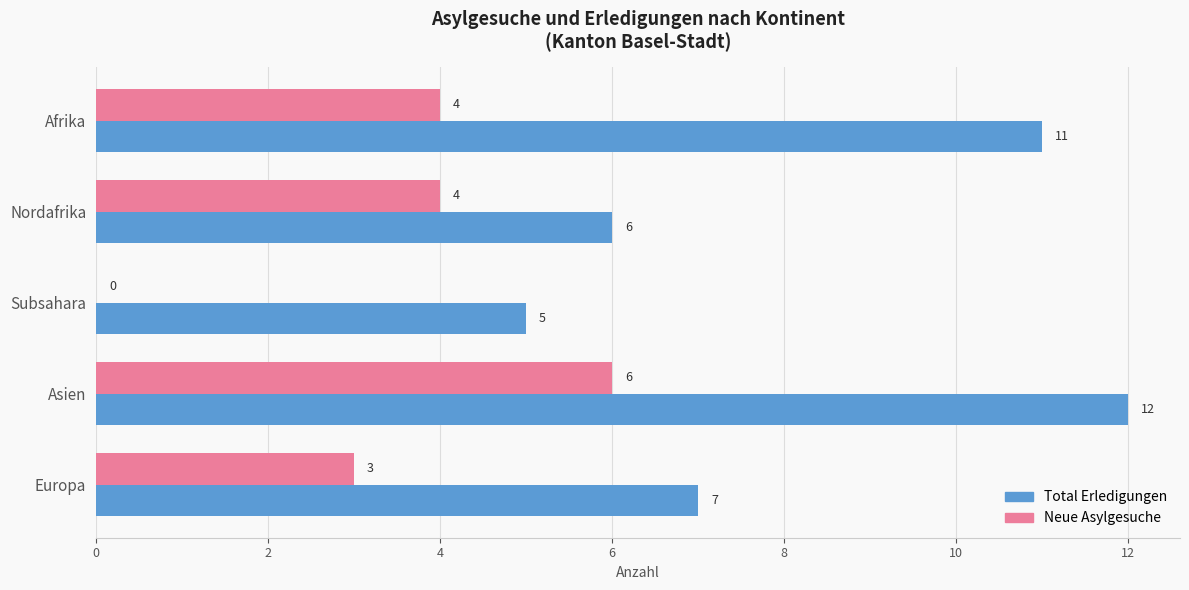

Is it true that Total Erledigungen equals 8 at Nordafrika?

False